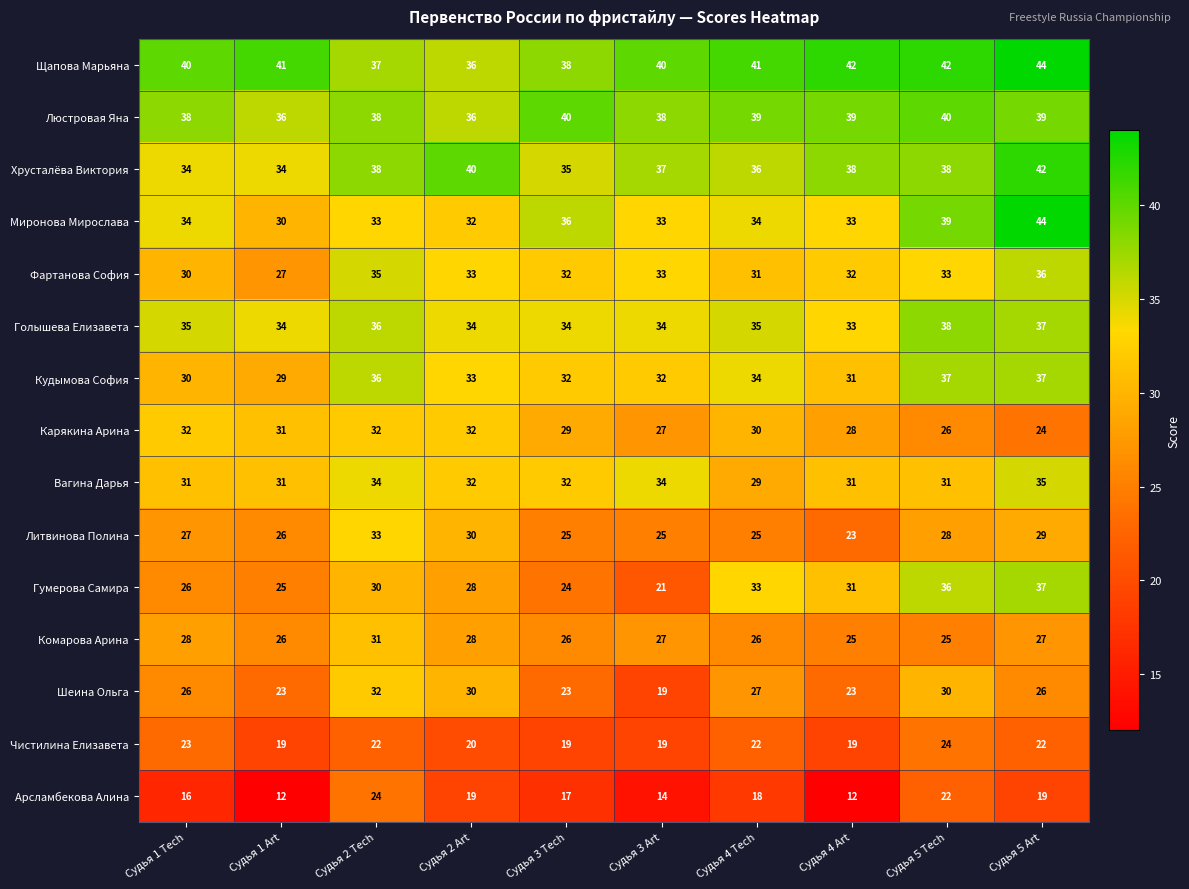

The value of Литвинова Полина at Судья 1 Tech is 9. True or false?

False